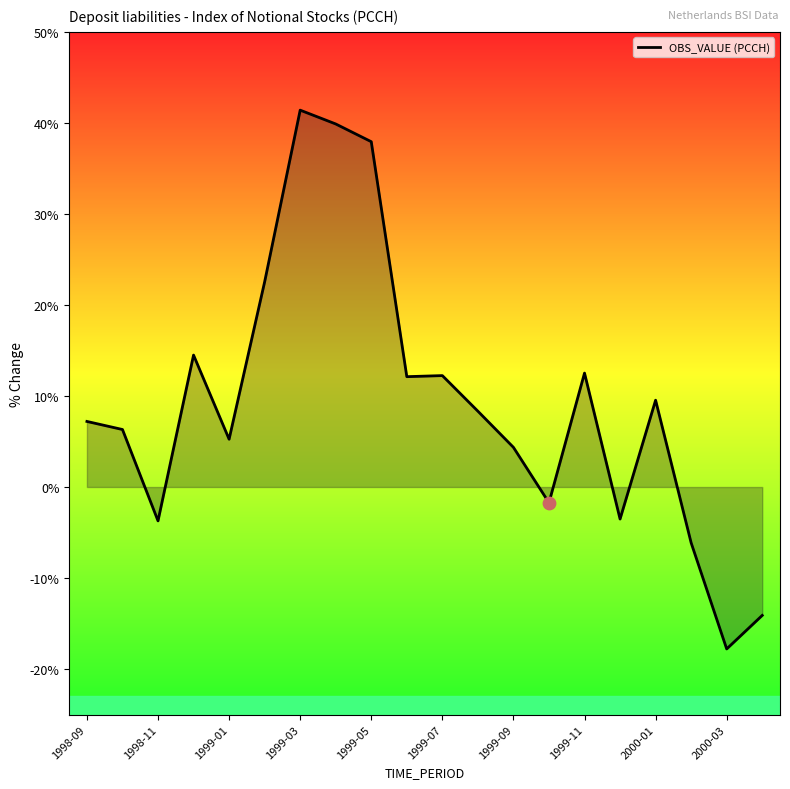

What is the difference between the maximum and minimum values?

59.2